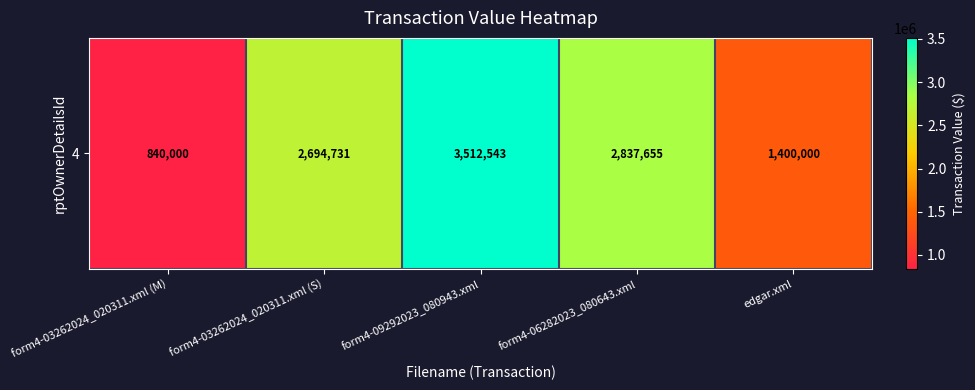

At which label does the data first exceed 2694731?

form4-09292023_080943.xml